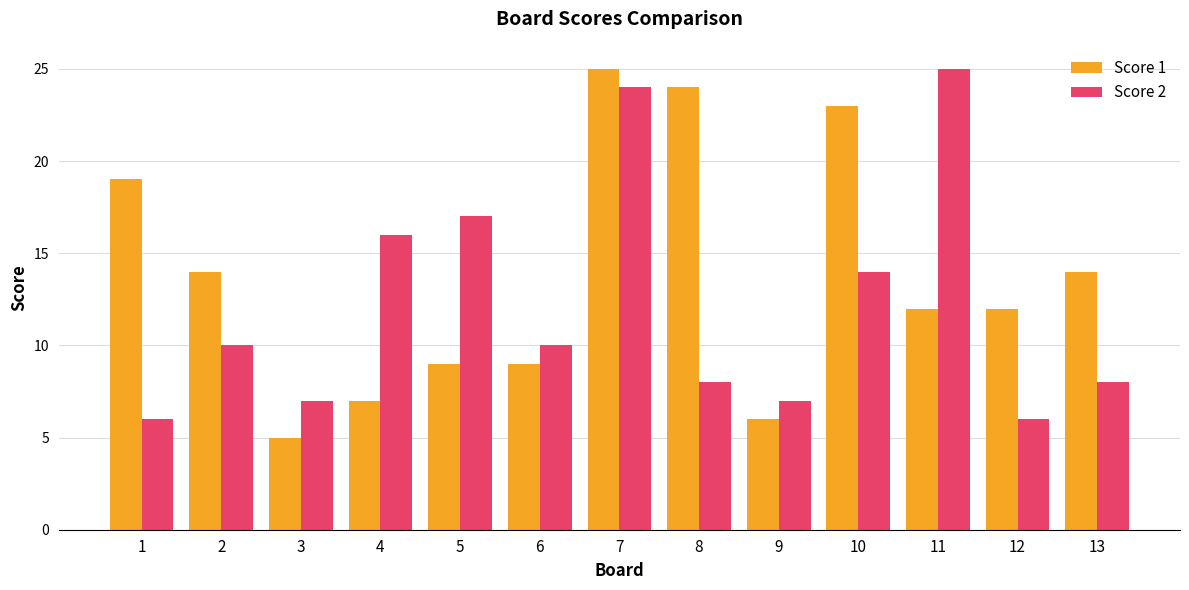

What are all the series names shown in the legend?

Score 1, Score 2